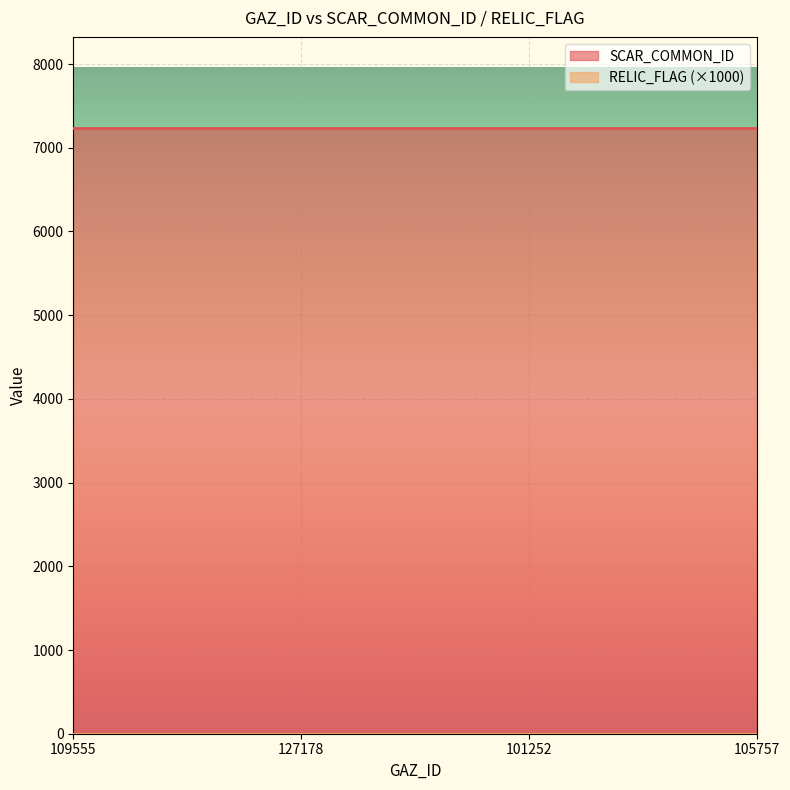

What are all the series names shown in the legend?

SCAR_COMMON_ID, RELIC_FLAG